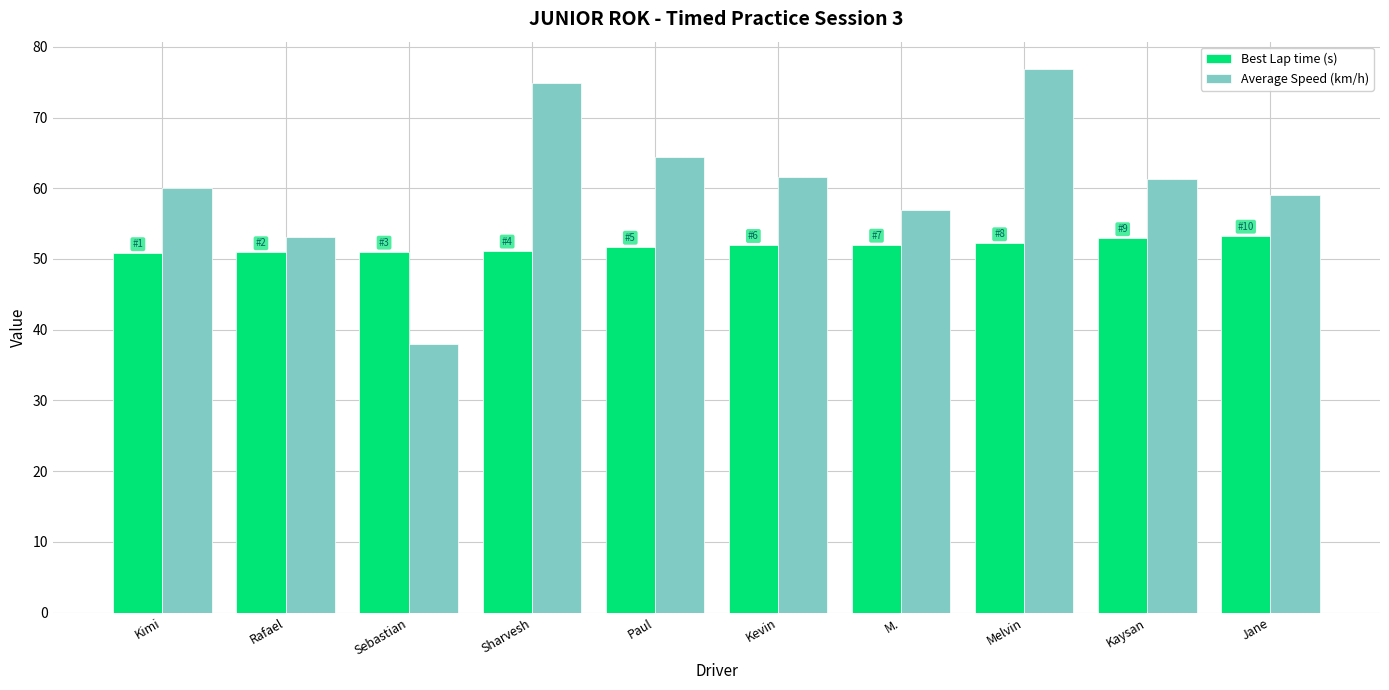

Between Rafael and Kevin, which series saw the biggest shift?

Average Speed (km/h)